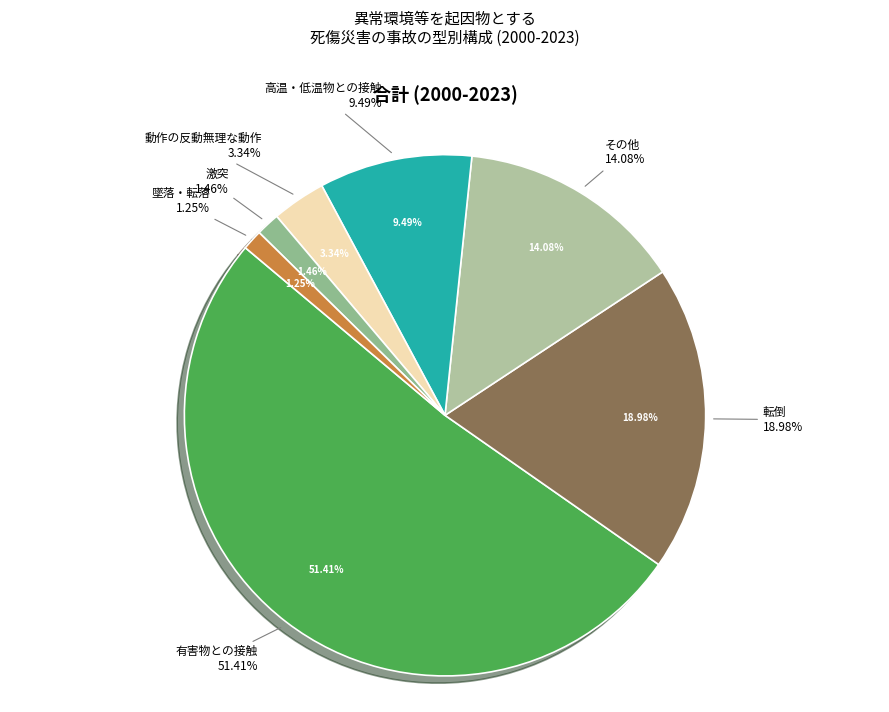

Count the number of slices in the pie.

7